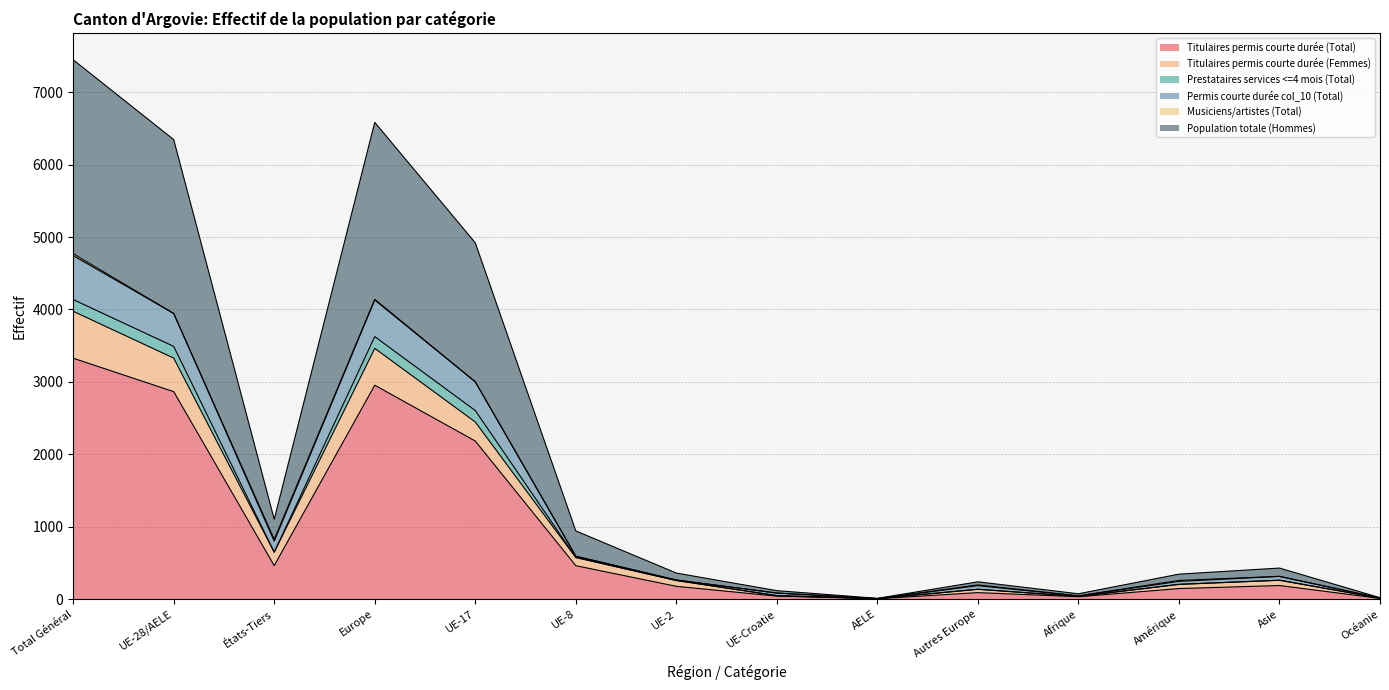

What is the maximum value for Titulaires permis courte durée (Total)?

3327